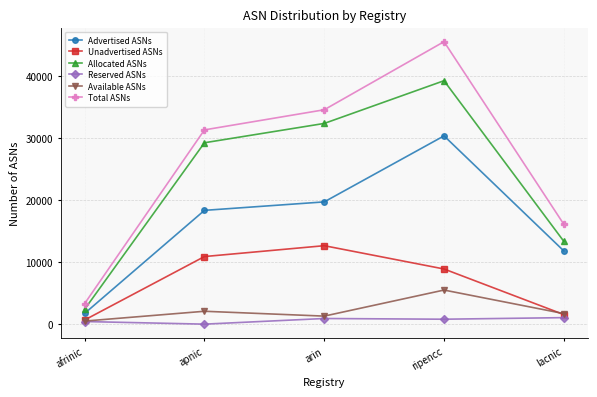

In Advertised ASNs, how many points are higher than both neighbors (excluding endpoints)?

1